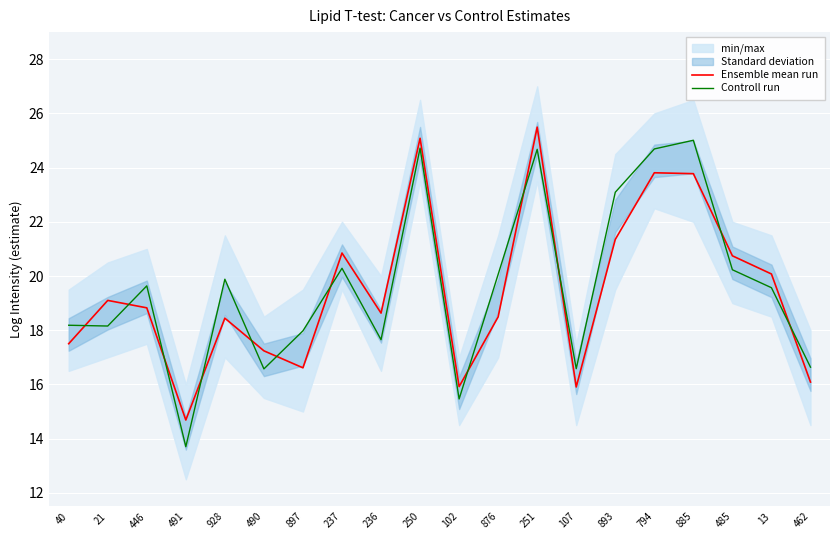

Which series has the largest total across all categories?

Controll run